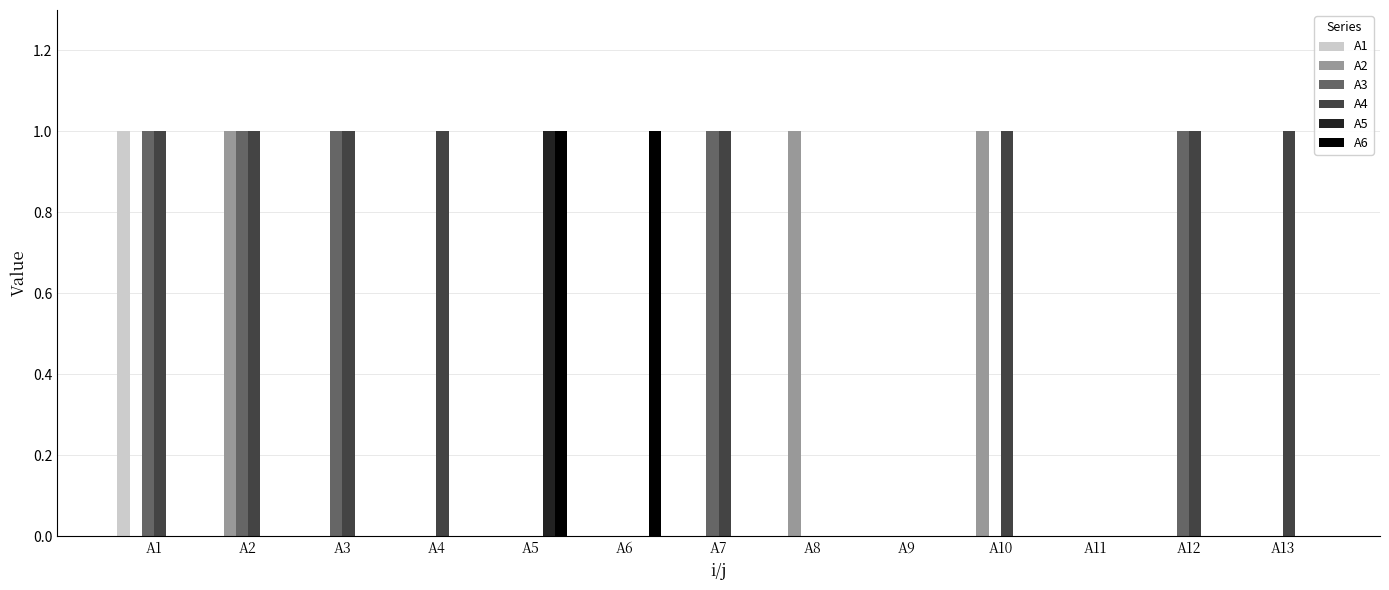

Count the number of data series in this chart.

6